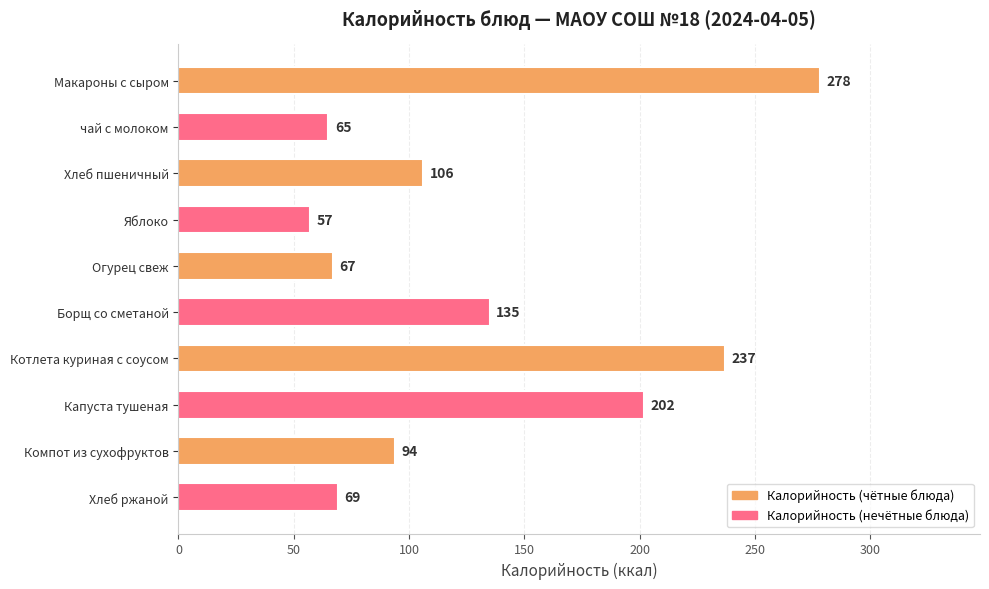

What is the change in value from чай с молоком to Котлета куриная с соусом?

+172